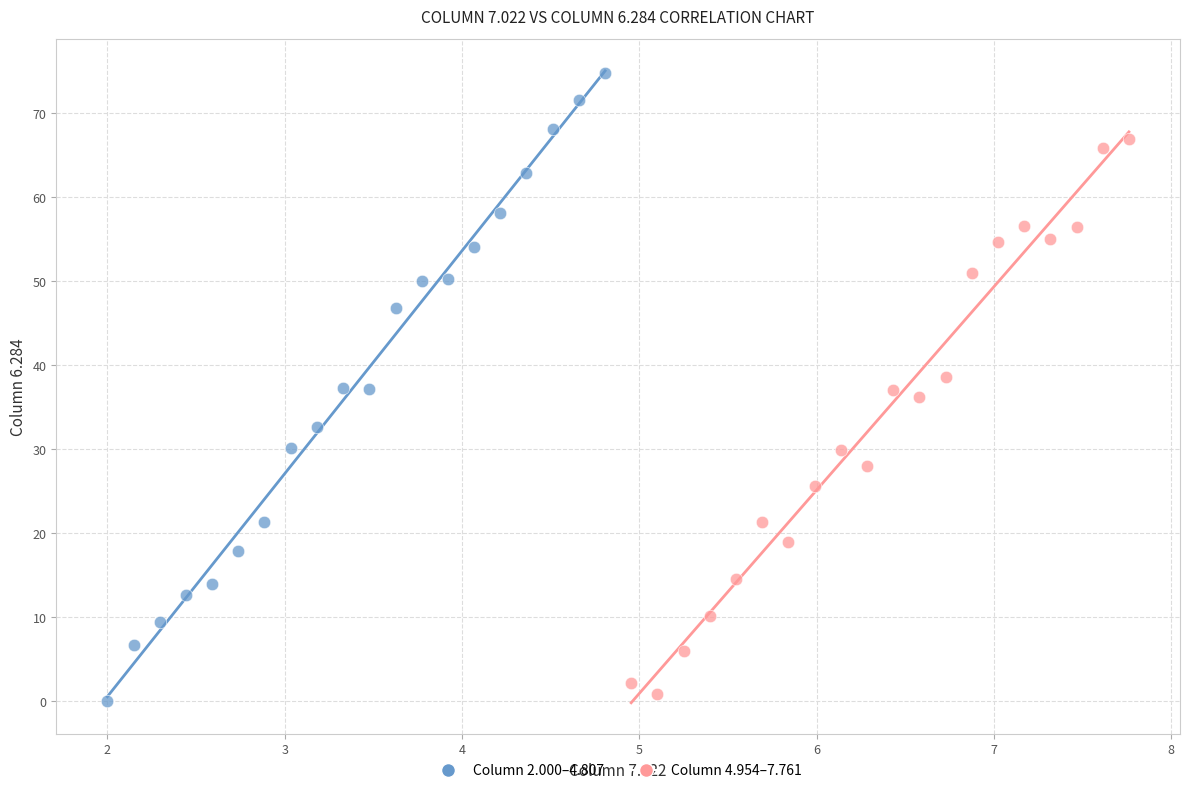

What are all the series names shown in the legend?

Column 2.000–4.807, Column 4.954–7.761